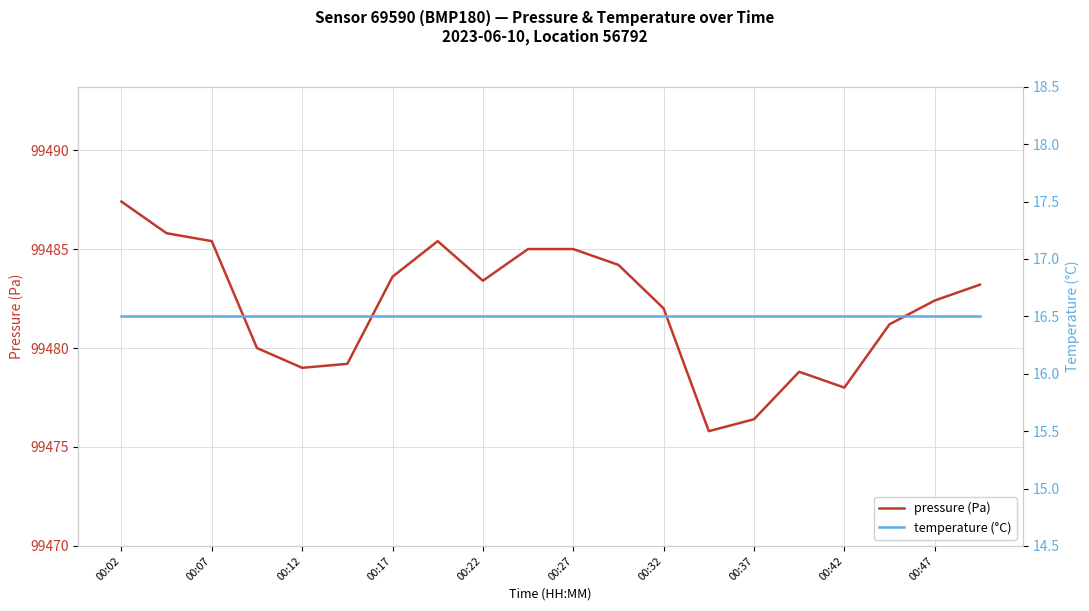

Does the chart display data point markers on the line(s)?

No